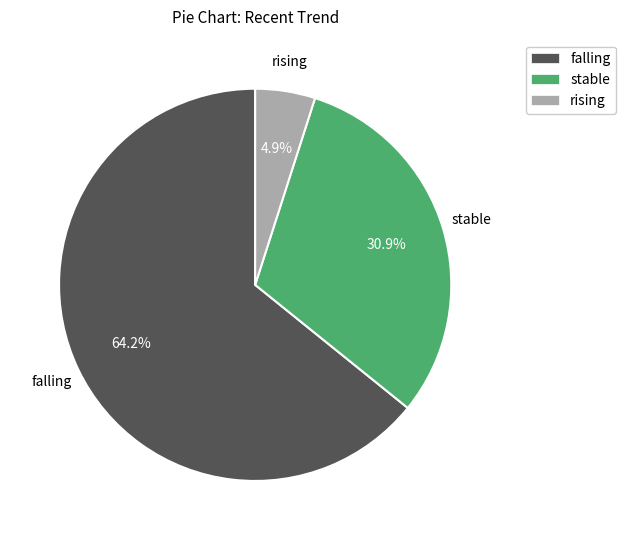

What percentage do rising and falling together represent?

69.1%